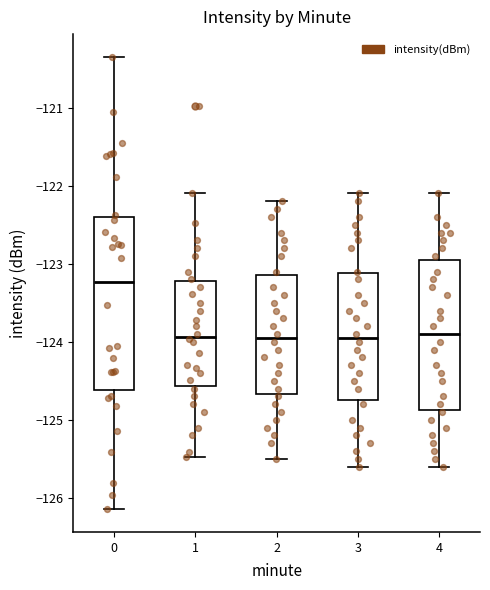

Where does the median line of the box at x = 3 sit on the y-axis? The values are not printed on the chart, so give them approximately, as read against the axis.

-123.9